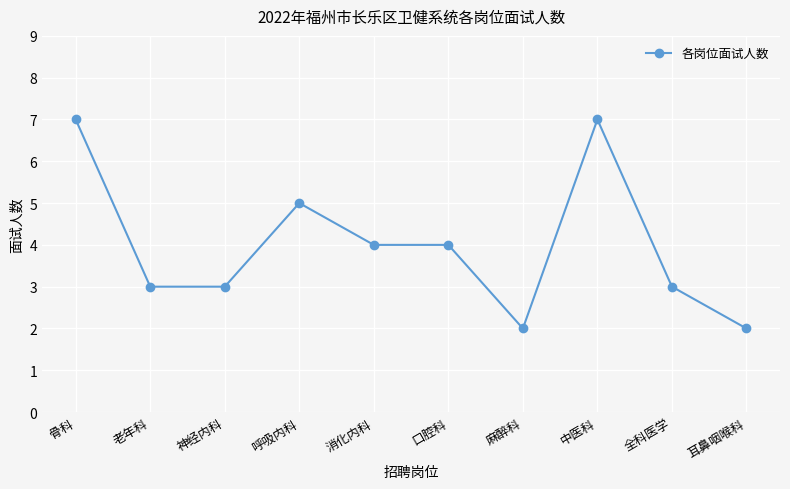

Reading left to right, extract all data points from this chart.

骨科=7	老年科=3	神经内科=3	呼吸内科=5	消化内科=4	口腔科=4	麻醉科=2	中医科=7	全科医学=3	耳鼻咽喉科=2